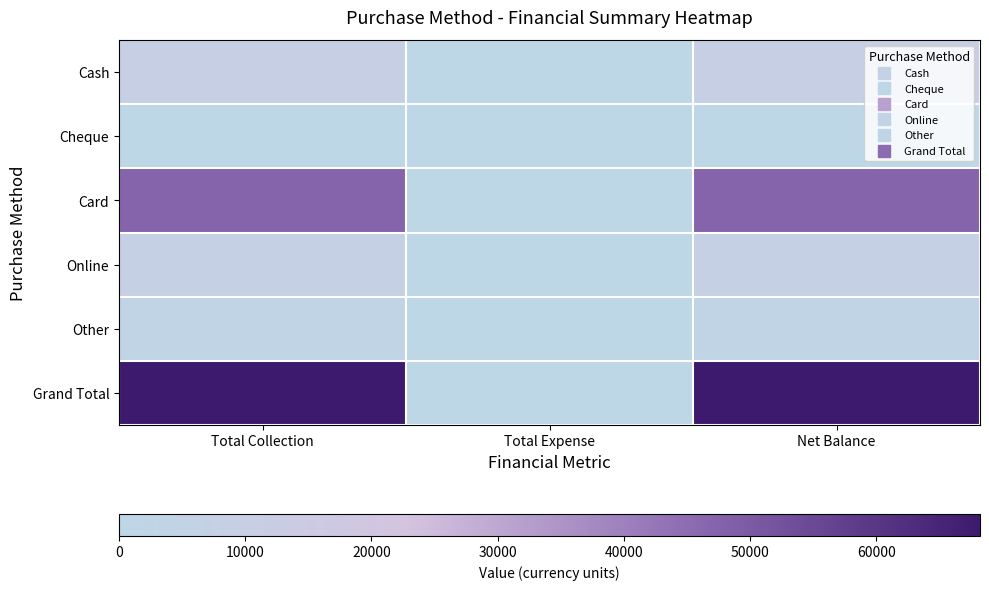

How many distinct data groups are displayed?

6